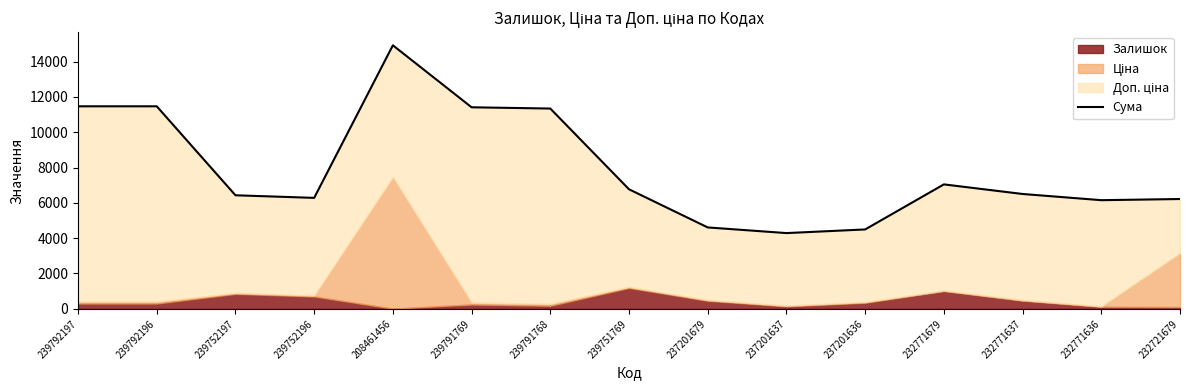

Where is the data nearest to the value 9603?

239791768